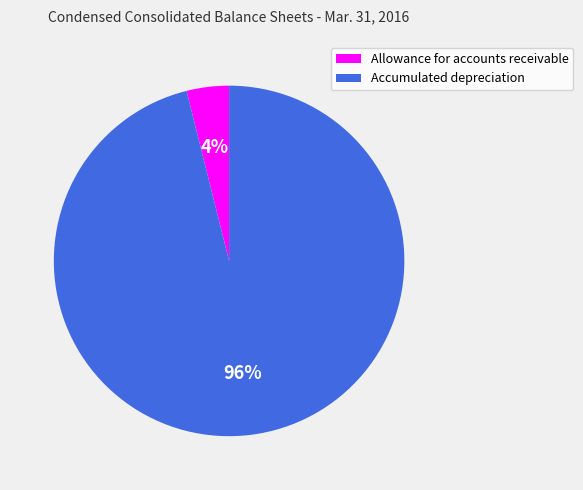

Rank the categories by value from lowest to highest.

Allowance for accounts receivable, Accumulated depreciation